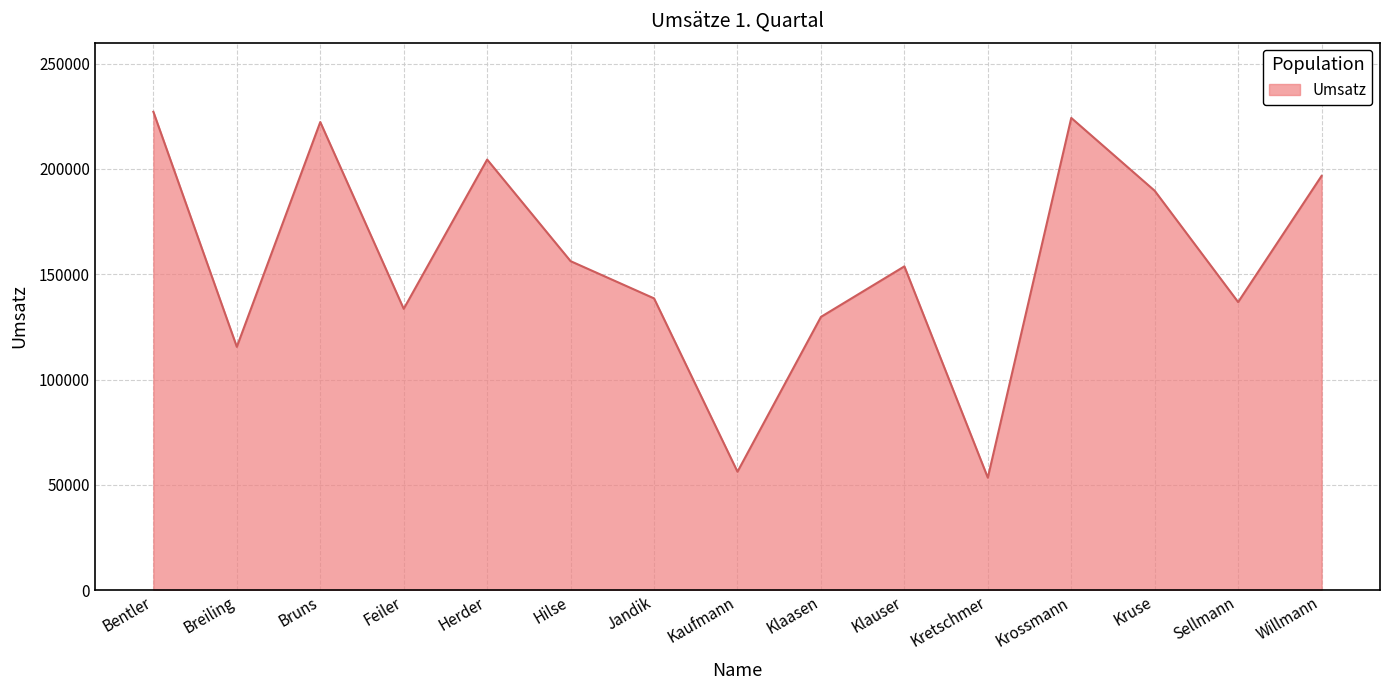

What is the smallest value displayed?

53380